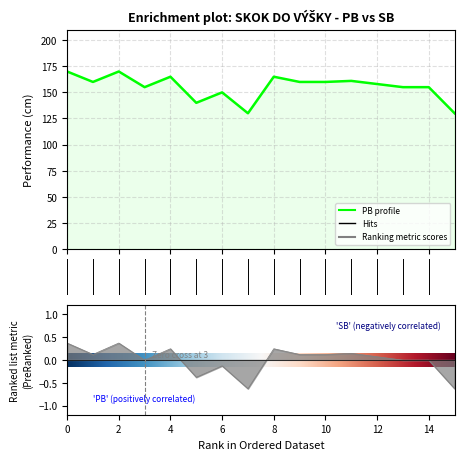

The value of SB at 2 is 0.6. True or false?

False